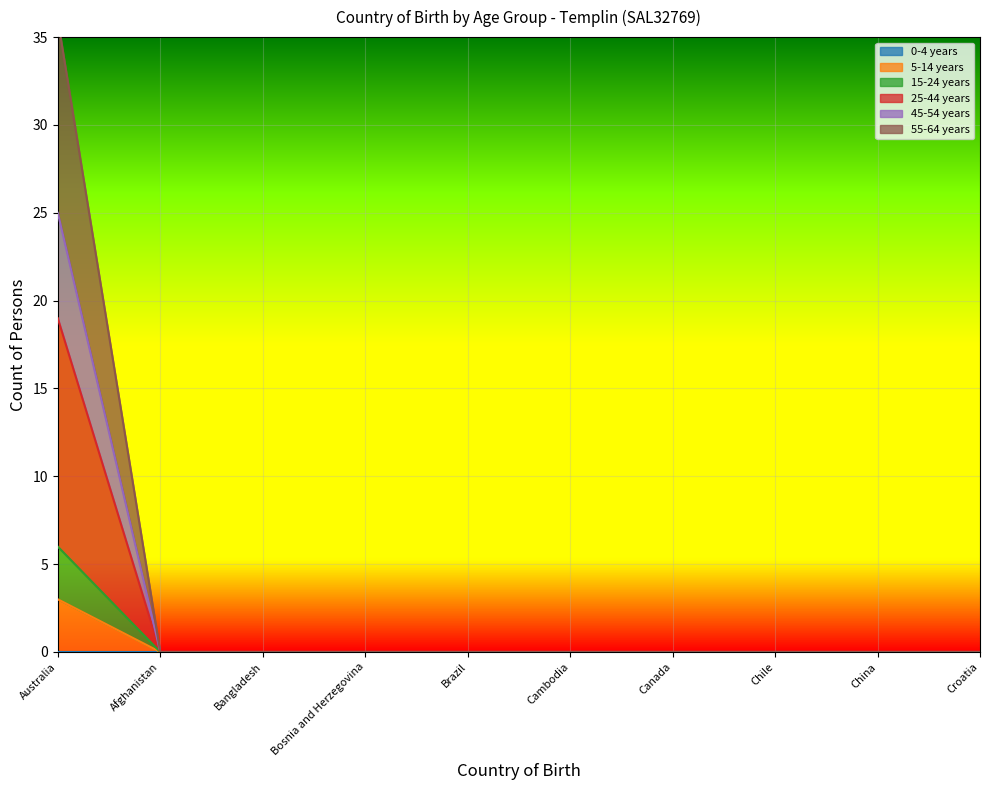

What is the difference between the maximum and second lowest values in the 55-64 years series?

36